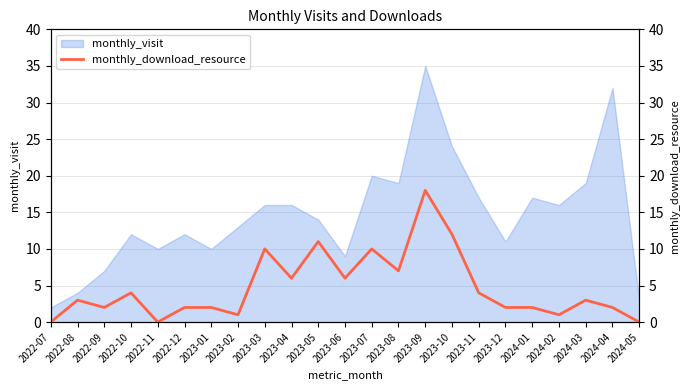

What is the highest value of the monthly_visit series?

35